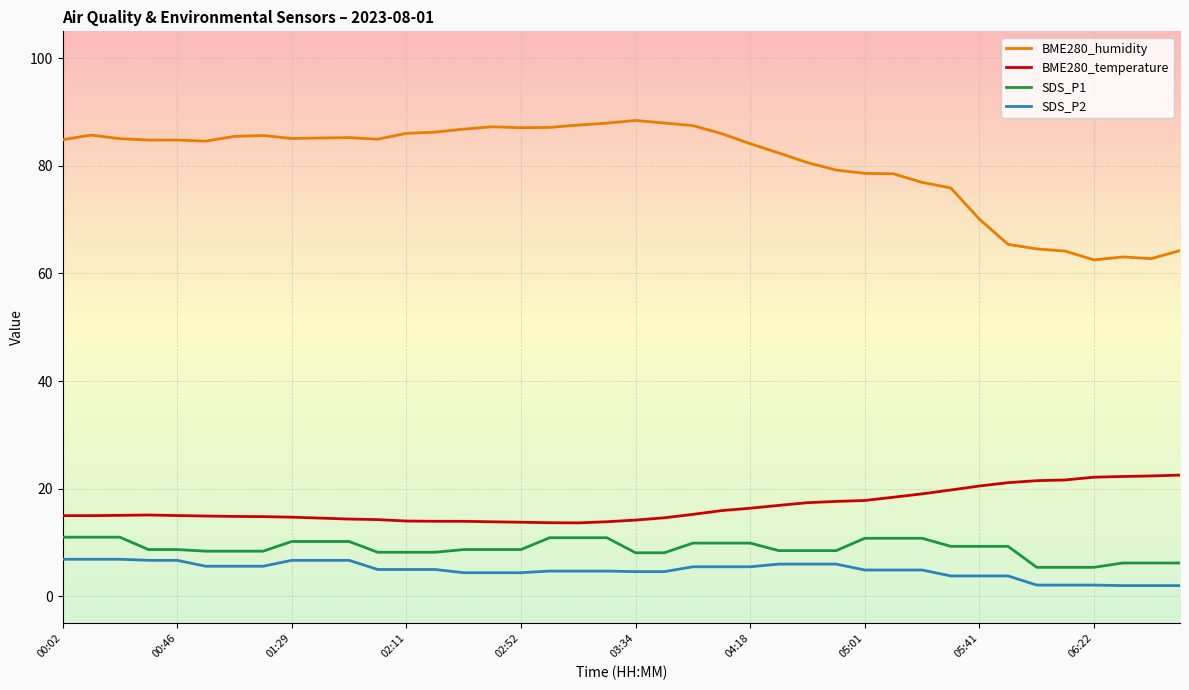

True or false: SDS_P2 and BME280_temperature cross at least once.

False